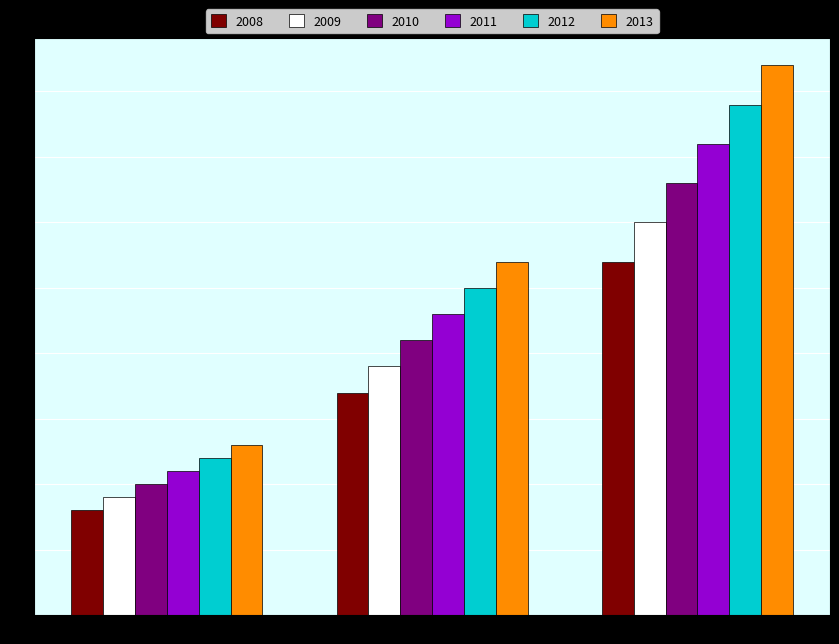

Rank the series by their maximum value, from lowest to highest.

2008, 2009, 2010, 2011, 2012, 2013